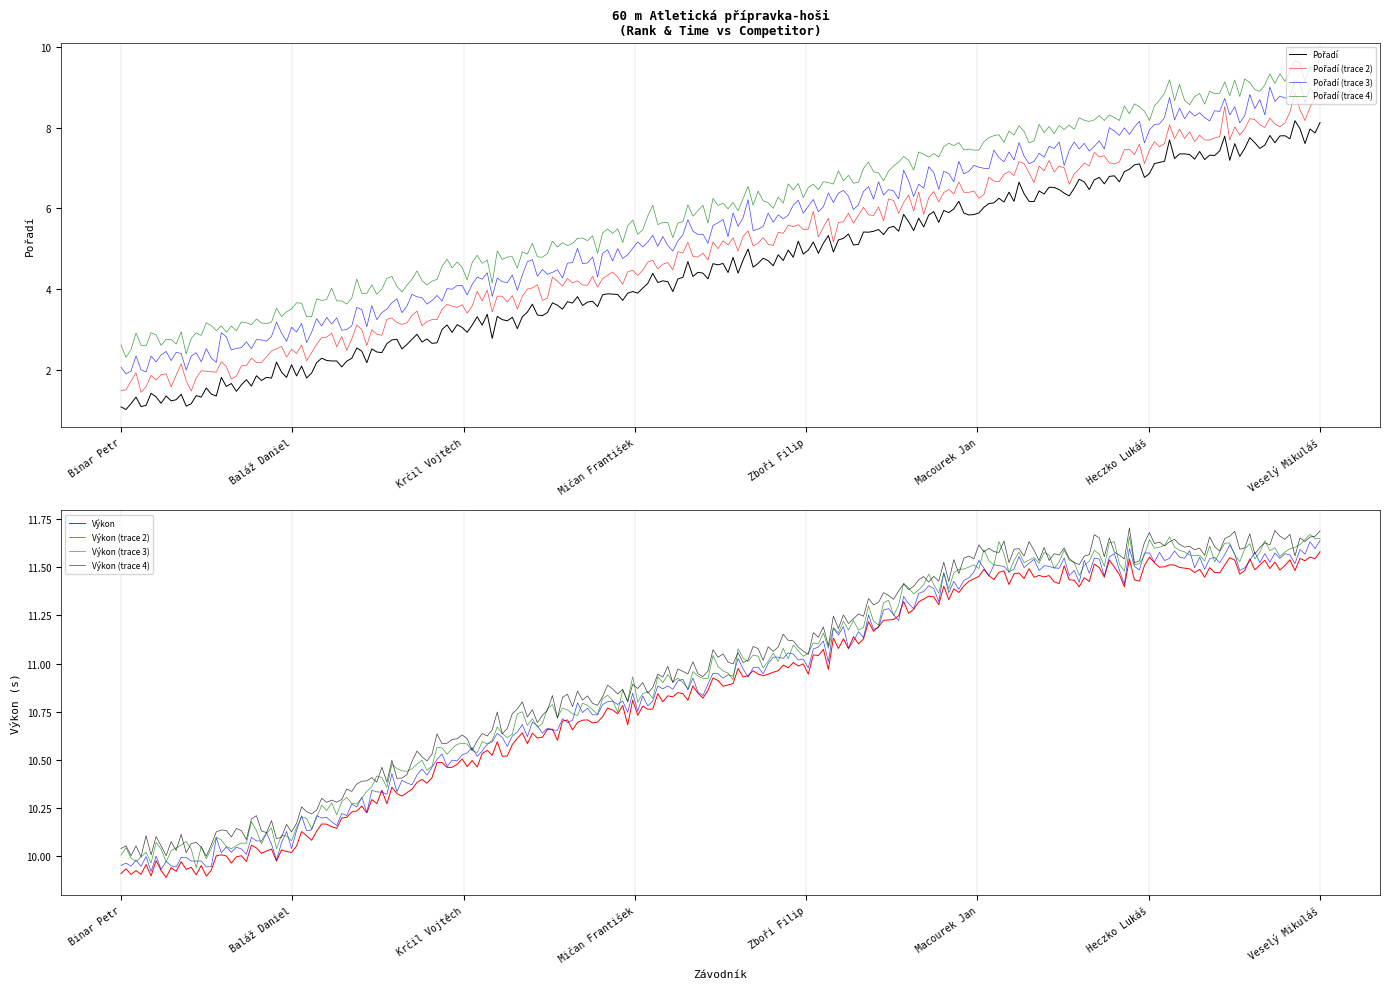

The value of Výkon at Heczko Lukáš is 6.6. True or false?

False